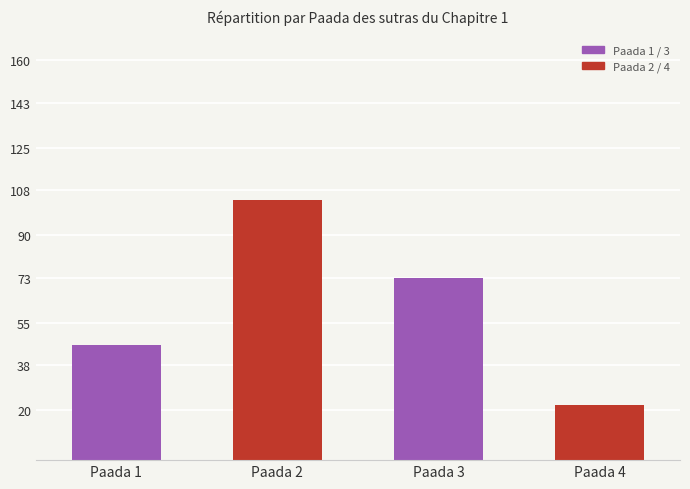

How many bars are there in total?

4